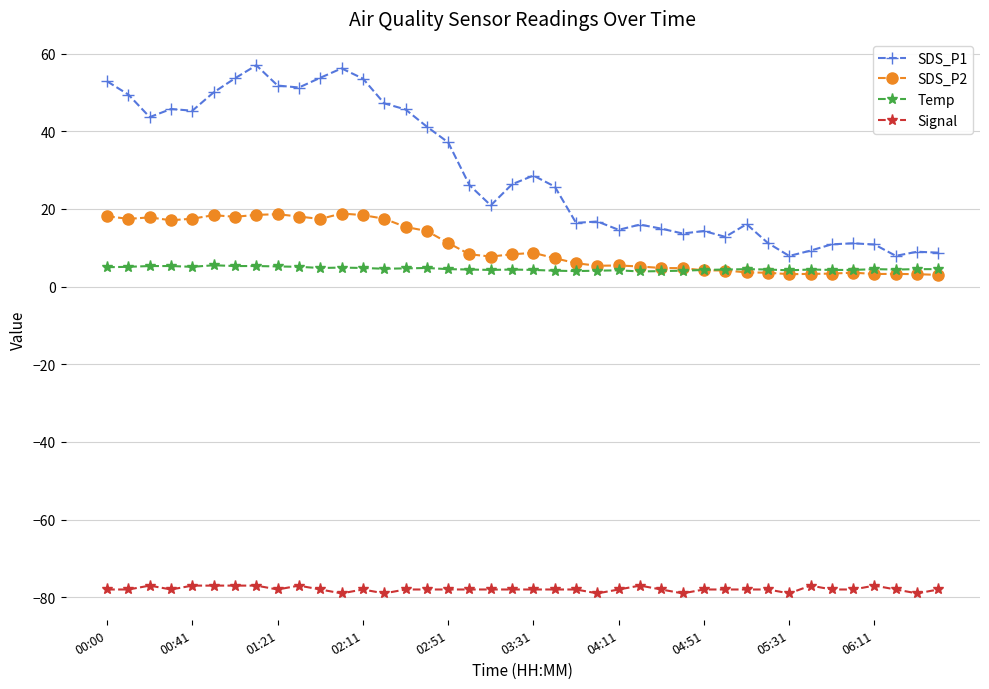

Which series has the widest spread of values?

SDS_P1